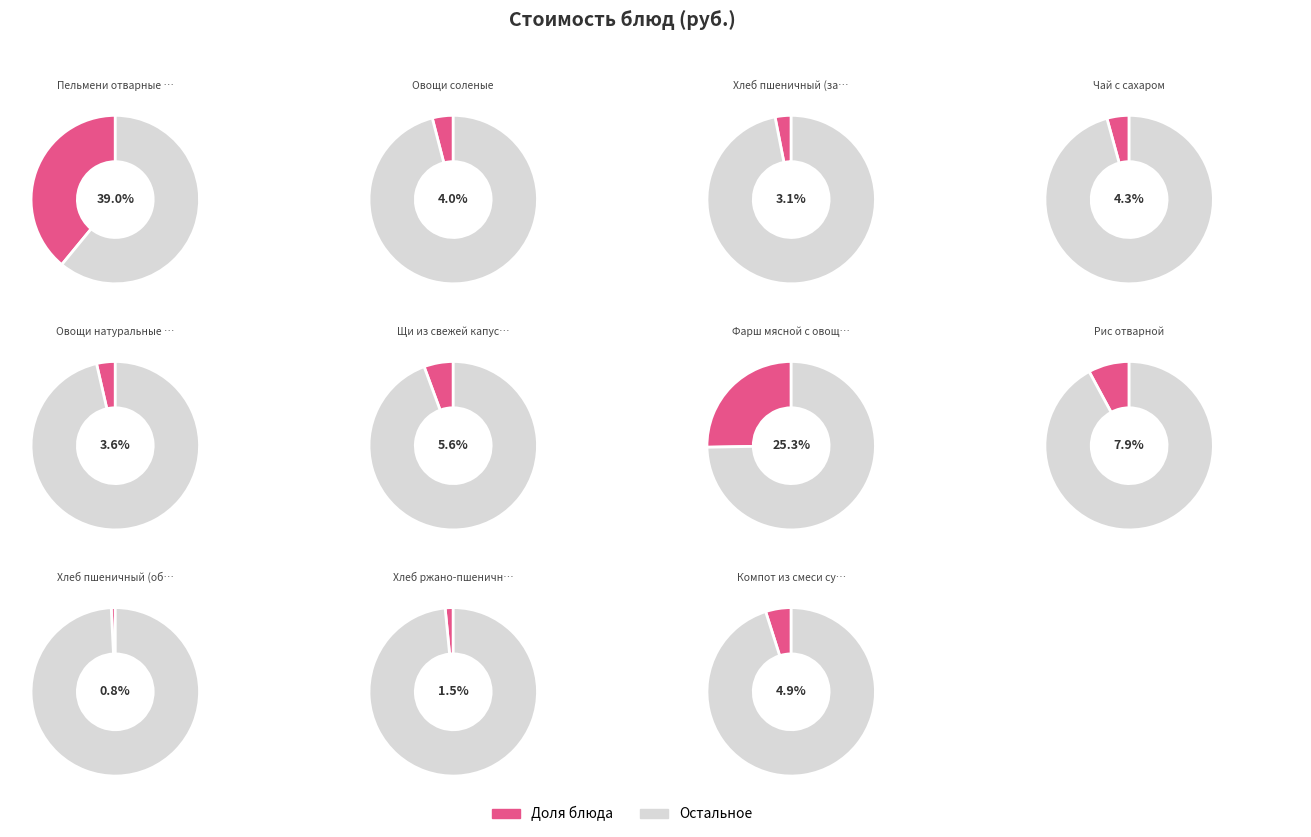

To the nearest percent, what percentage of the pie is Овощи натуральные солёные огурцы?

4%